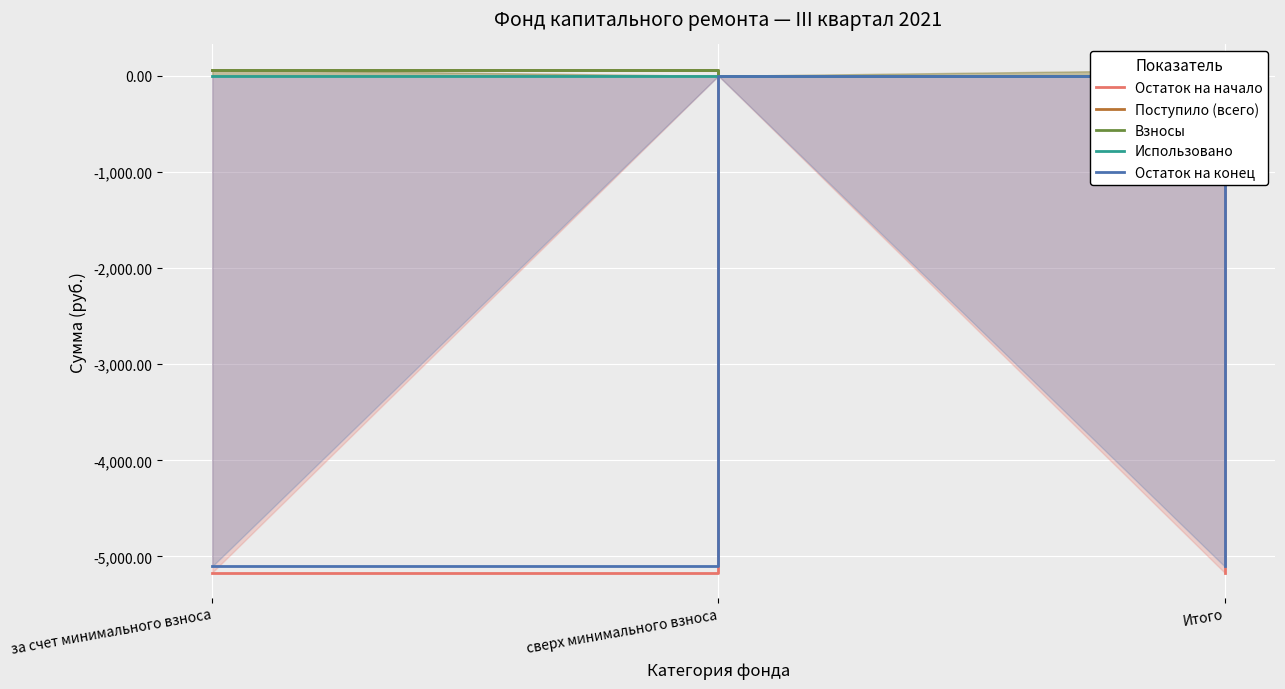

What is the value of the Взносы point at the 1st from the left?

64.6